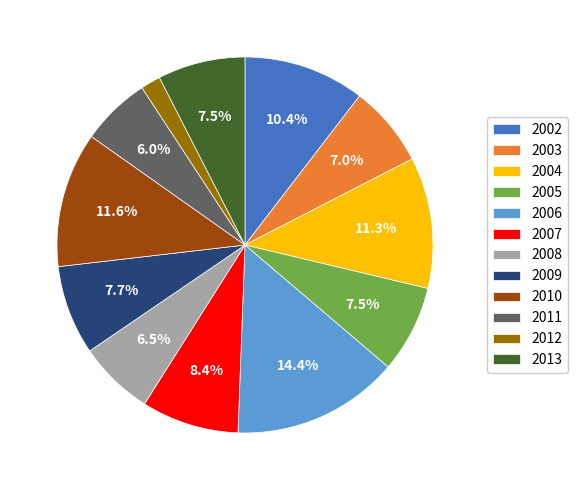

Which has a higher value, 2003 or 2005?

2005